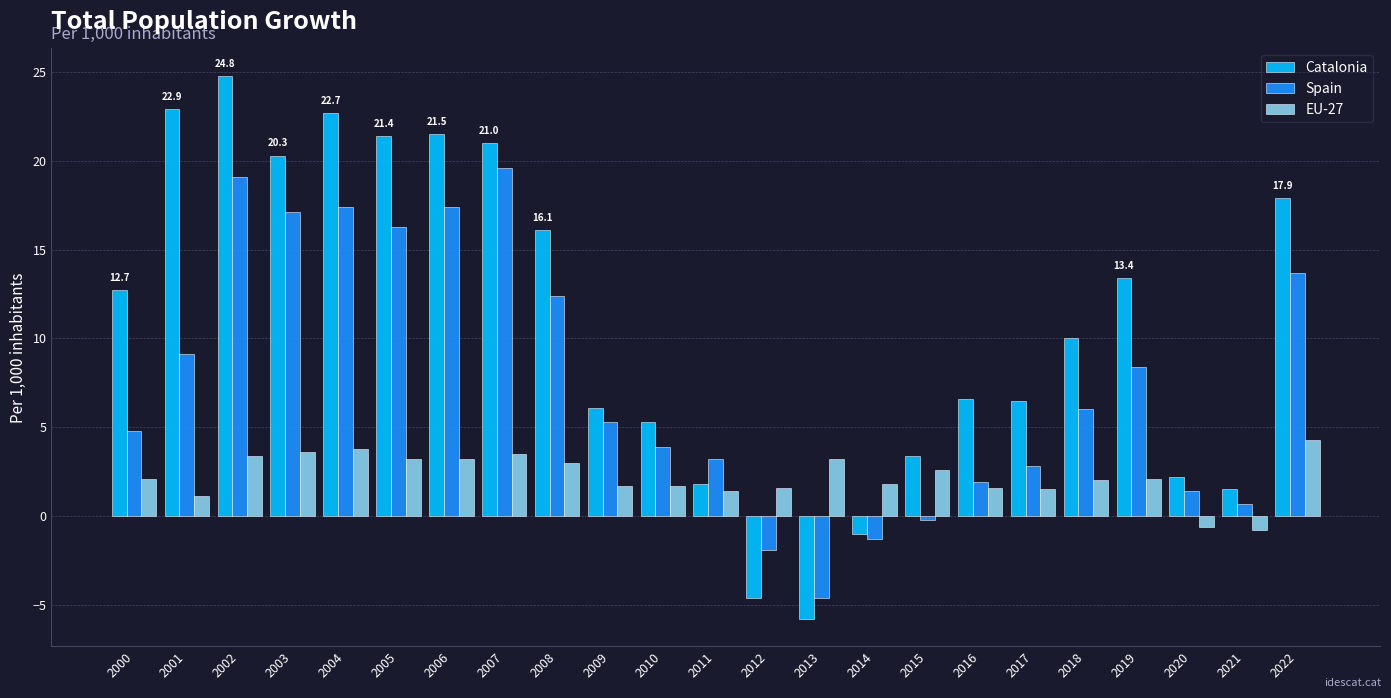

What is the value of the Spain bar at the 12th from the left?

3.2